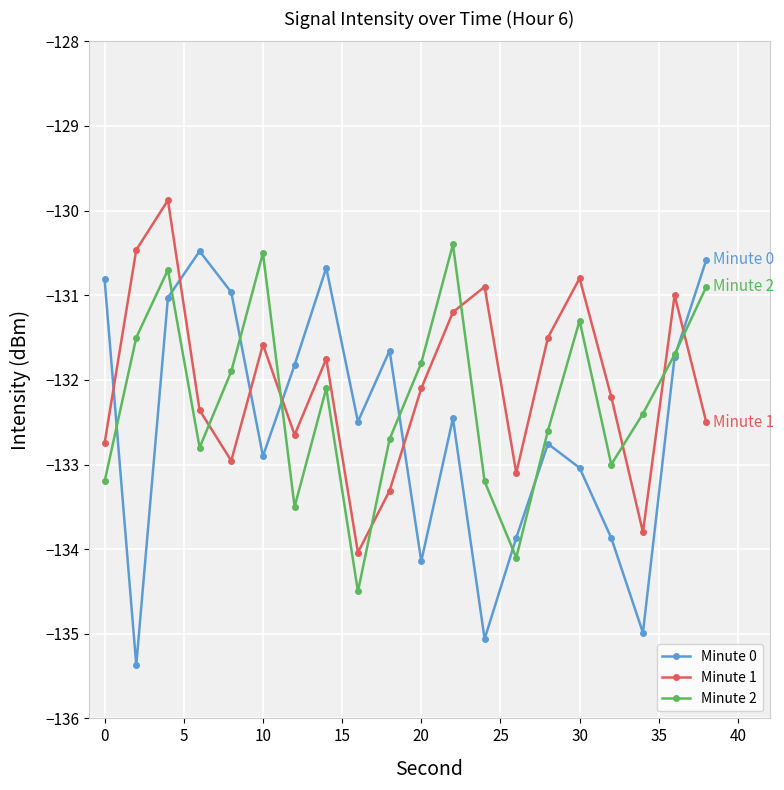

At how many categories does at least one series exceed -134?

20